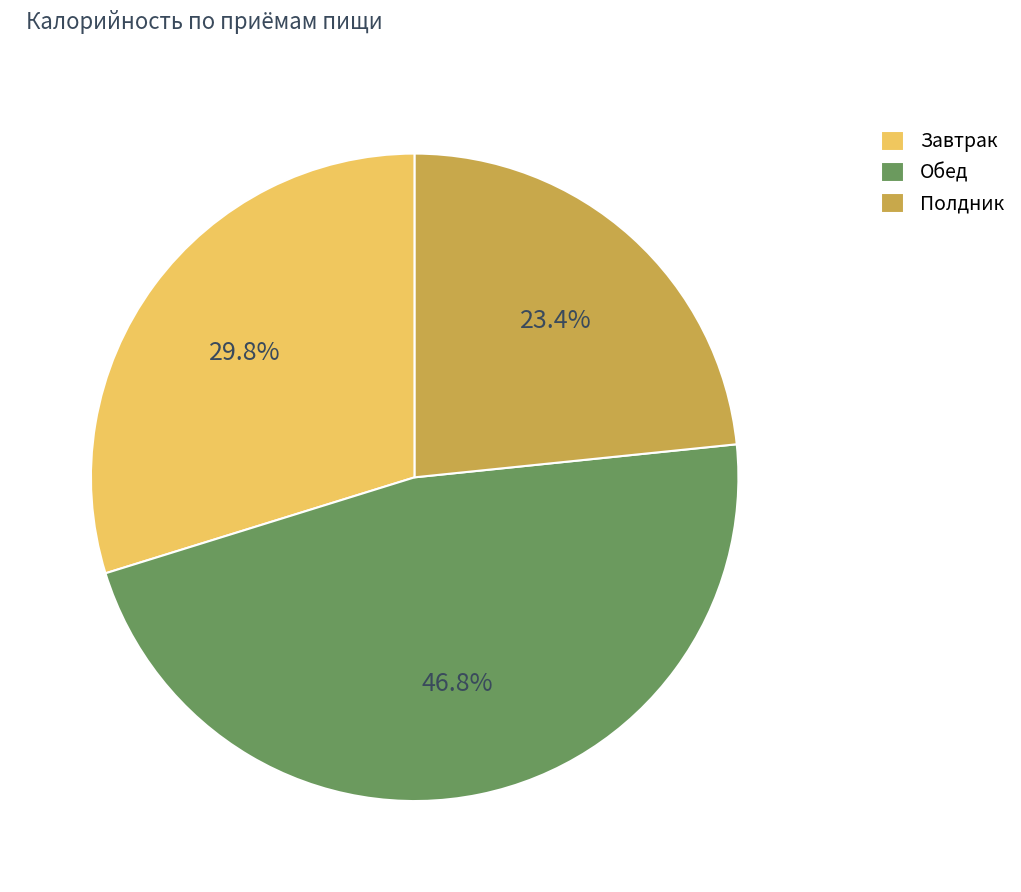

Is the sum of Завтрак and Обед greater than half?

Yes